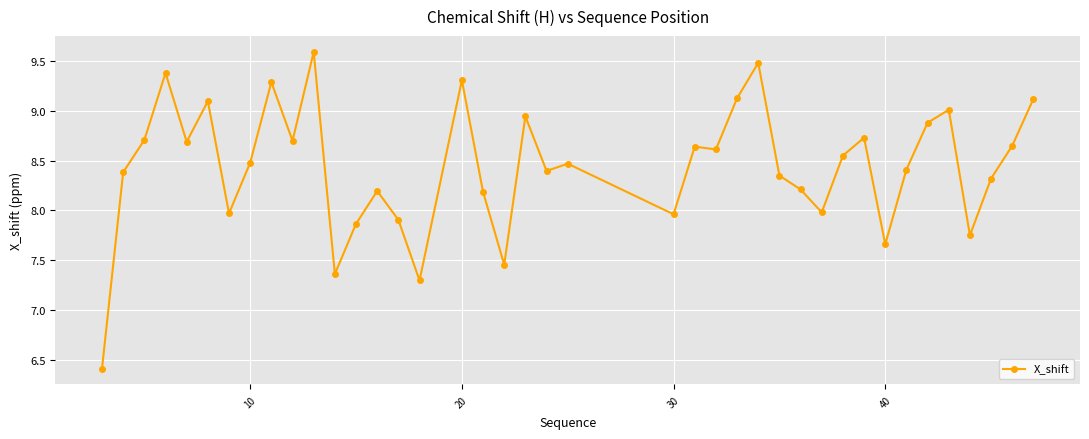

What is the average value?

8.4